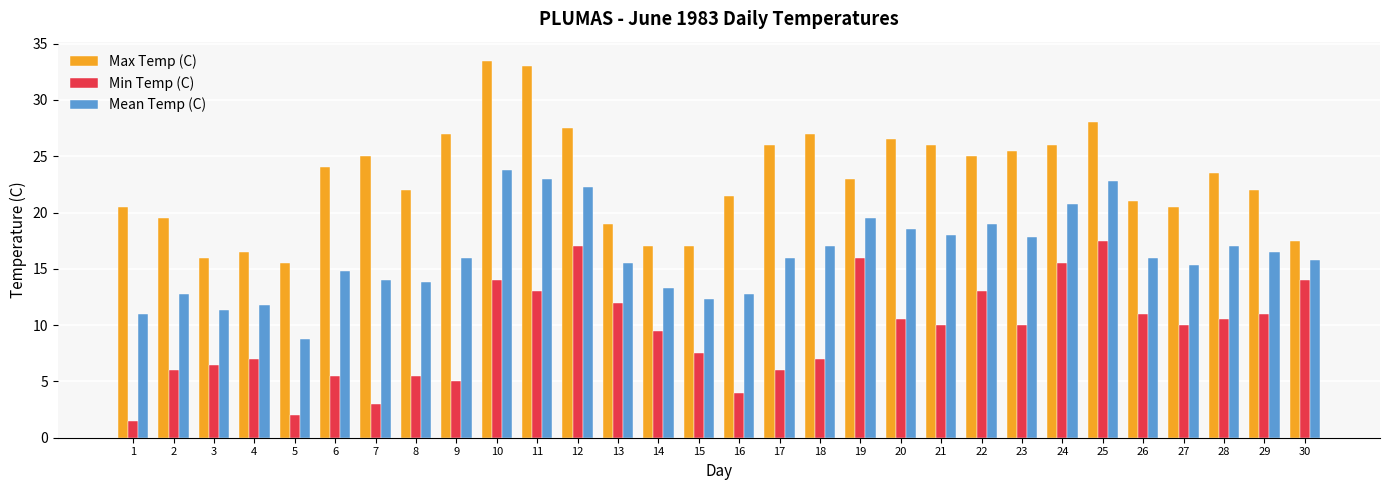

Is it true that Min Temp (C) equals 18.0 at 26?

False